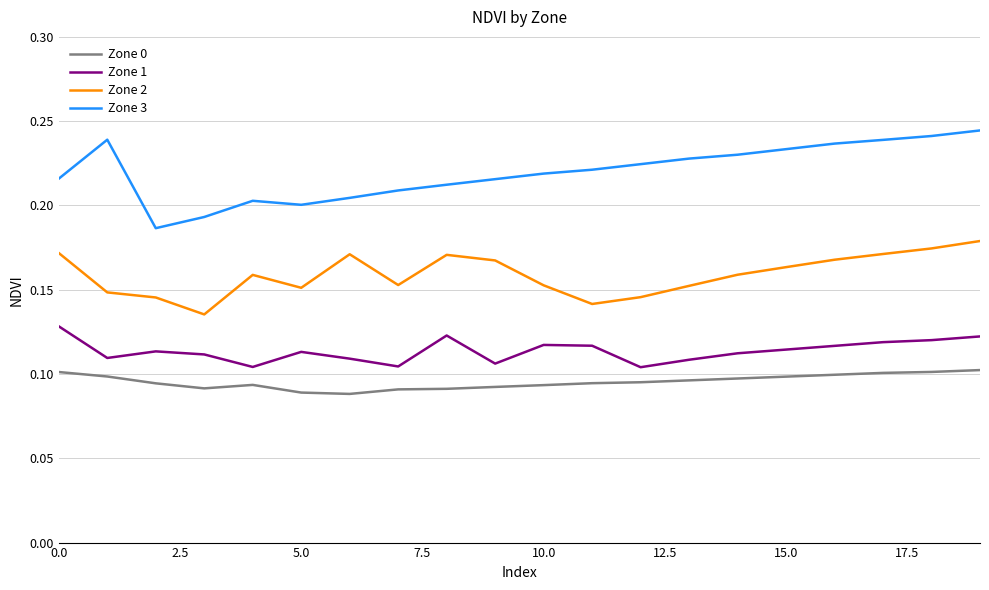

Which series has the widest spread of values?

Zone 3